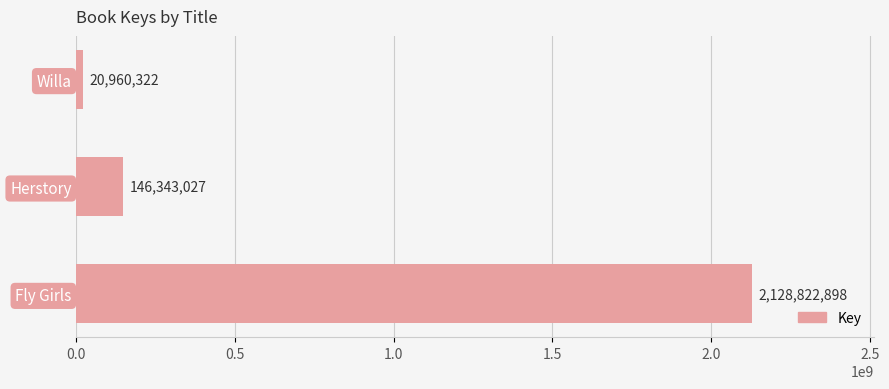

List the labels in order of value, smallest first.

Willa, Herstory, Fly Girls